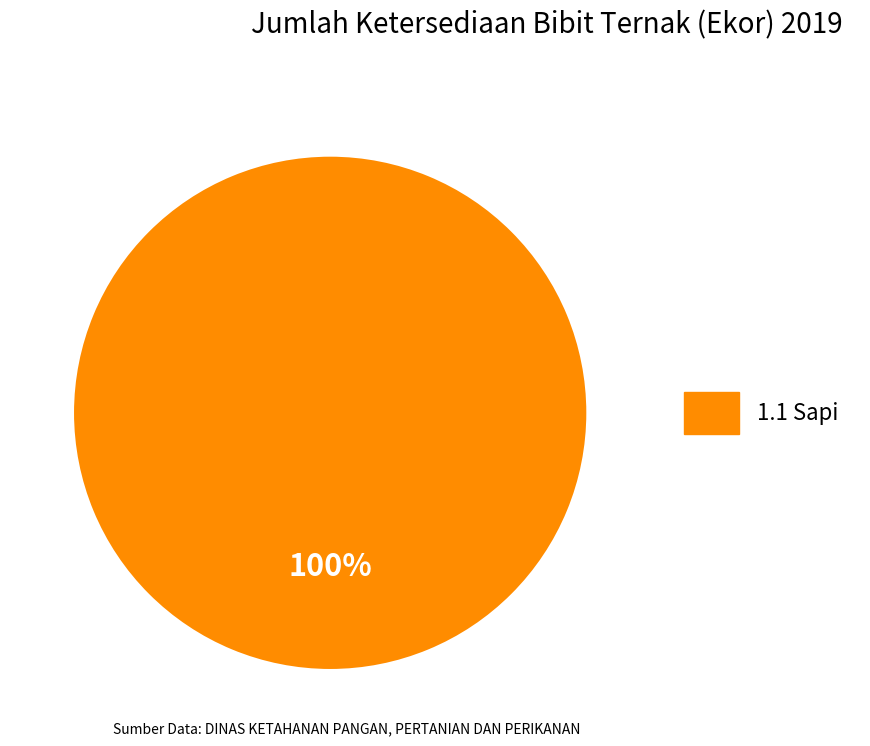

What is the majority slice?

1.1 Sapi